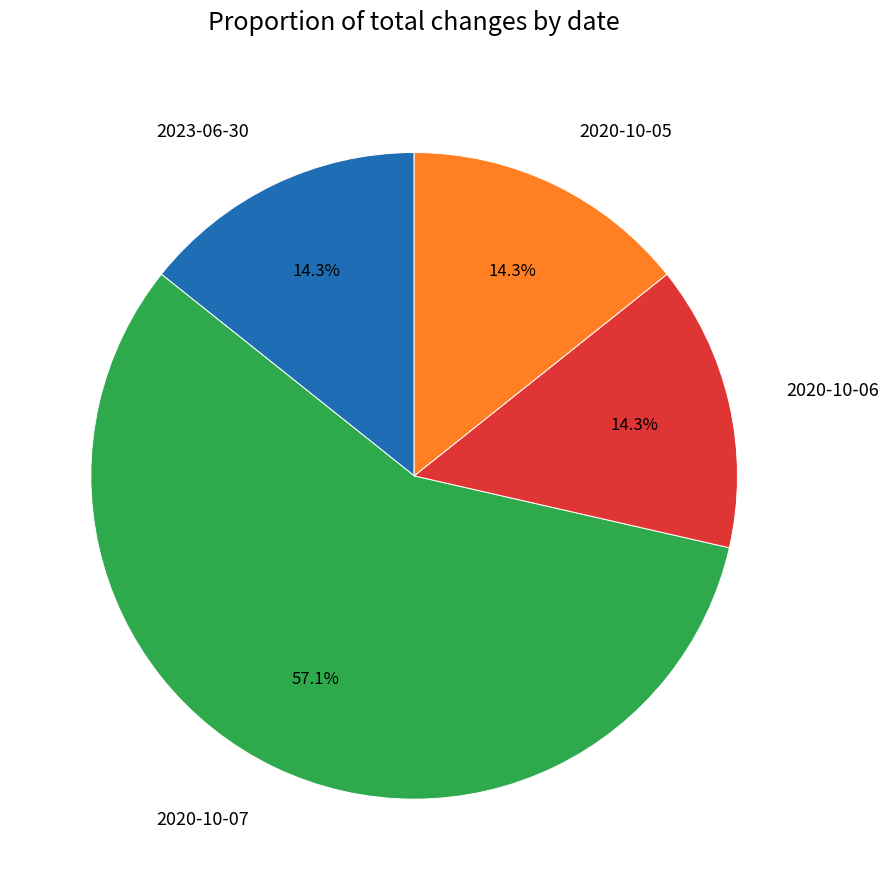

To the nearest percent, what is the combined percentage of 2020-10-07 and 2020-10-05?

71%